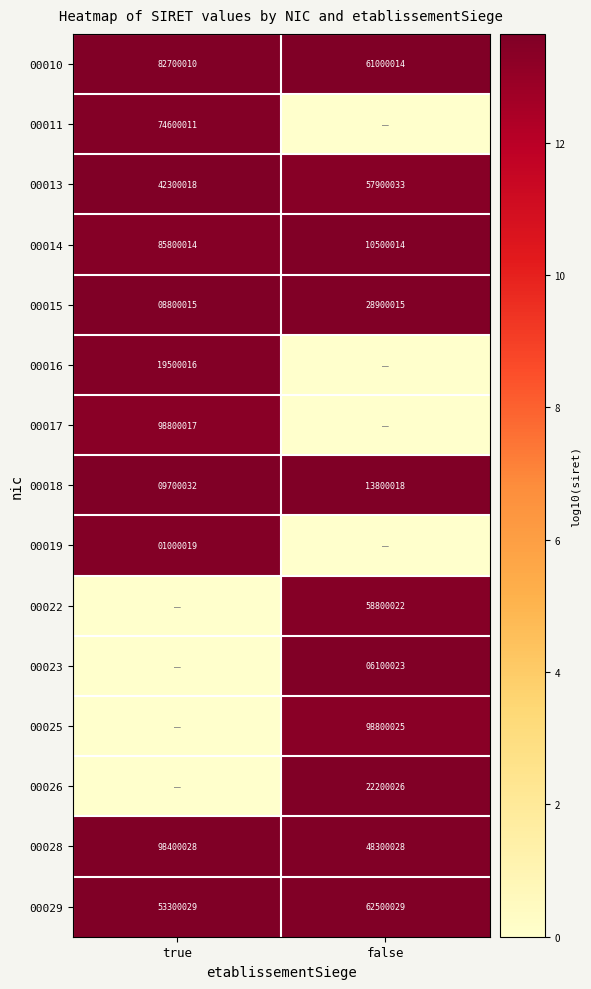

The 00015 series shows 28900015 at false. True or false?

True